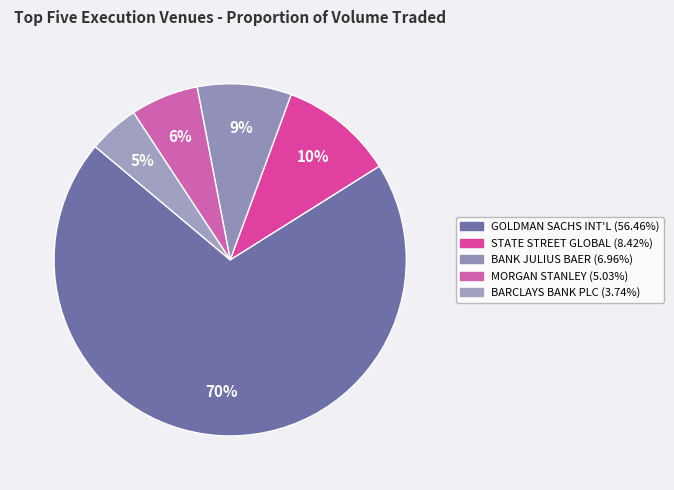

Rank the categories by value from lowest to highest.

BARCLAYS BANK PLC, MORGAN STANLEY & CO. INTERNATIONAL PLC, BANK JULIUS BAER & CO AG, STATE STREET GLOBAL MARKETS, LLC, GOLDMAN SACHS INTERNATIONAL